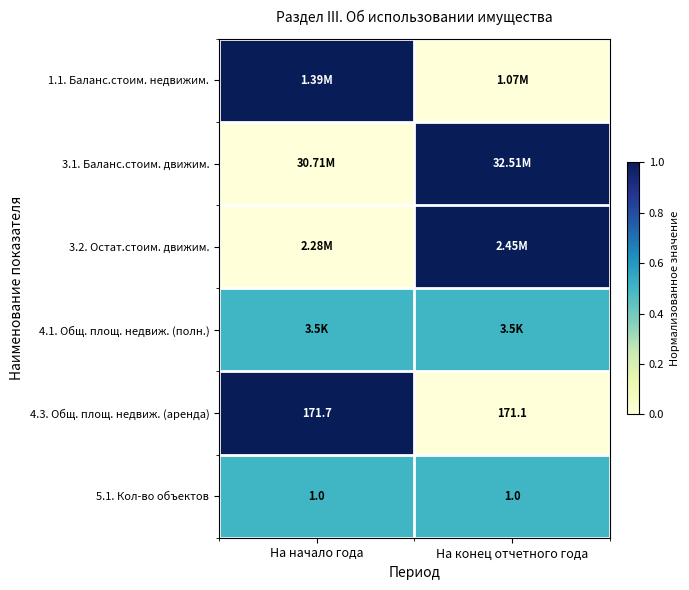

What is the difference between the 4.3. Общ. площ. недвиж. (аренда) values at На конец отчетного года and На начало года?

0.6